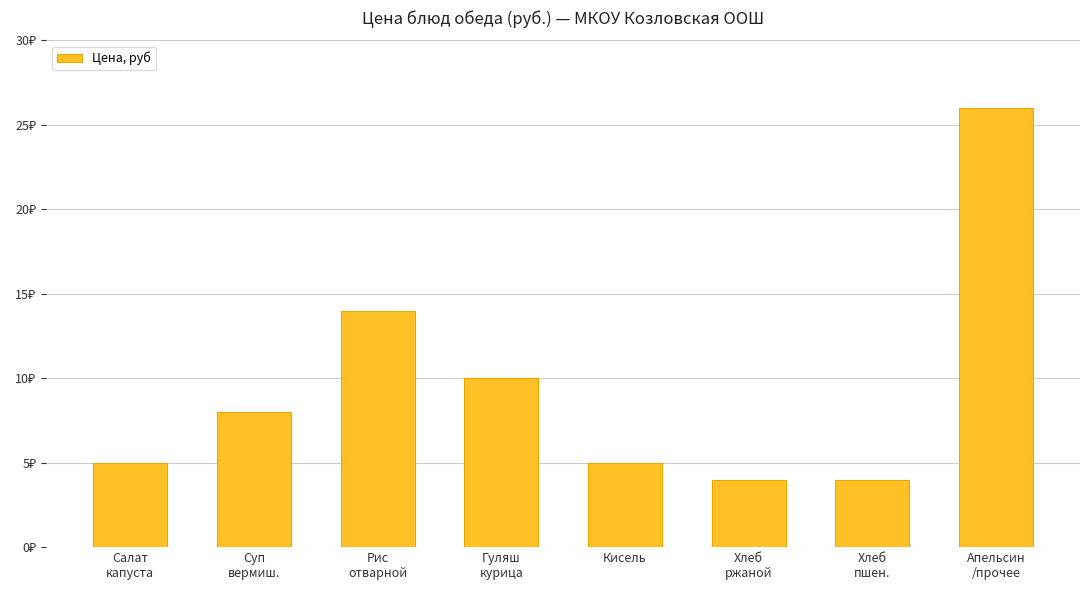

At which category does the chart reach its peak across all series?

Апельсин
/прочее